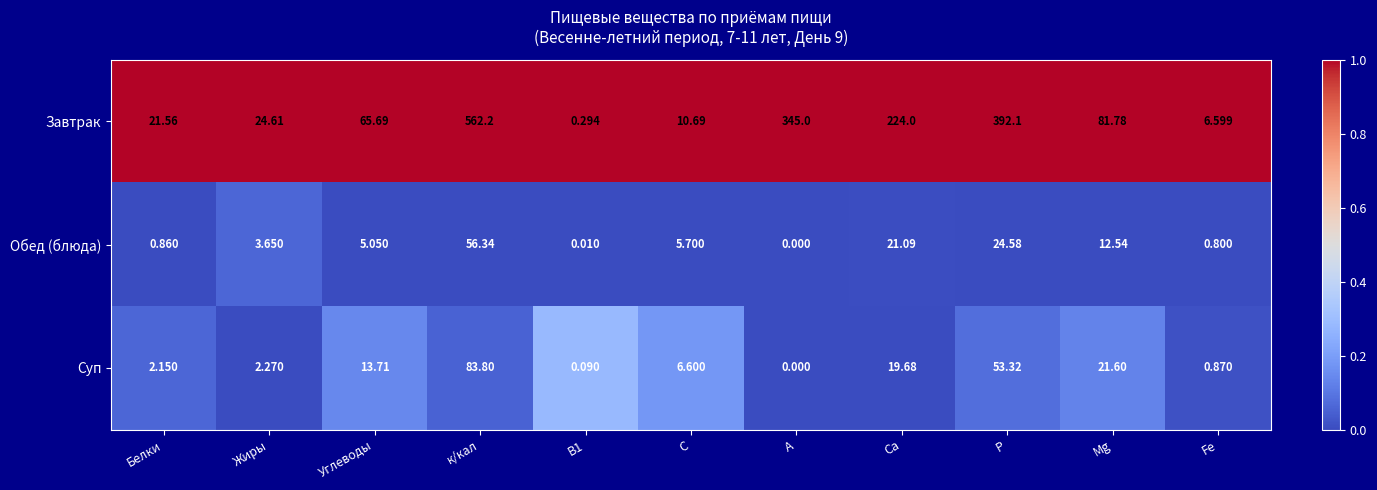

Which label corresponds to the largest value in the chart?

к/кал